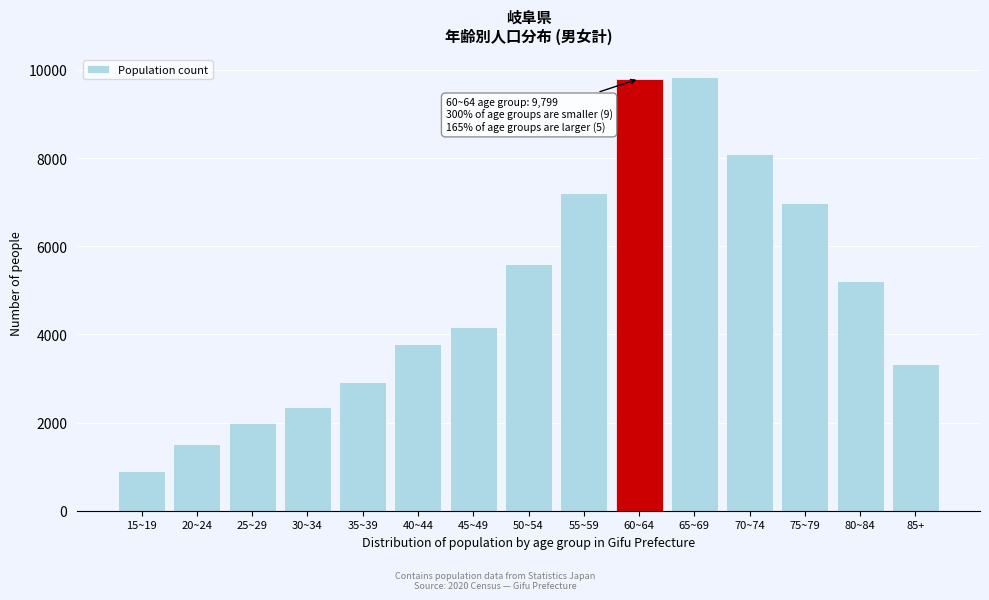

Reading left to right, extract all data points from this chart.

15~19=900	20~24=1517	25~29=1994	30~34=2353	35~39=2929	40~44=3786	45~49=4162	50~54=5605	55~59=7210	60~64=9799	65~69=9849	70~74=8091	75~79=6976	80~84=5216	85+=3334